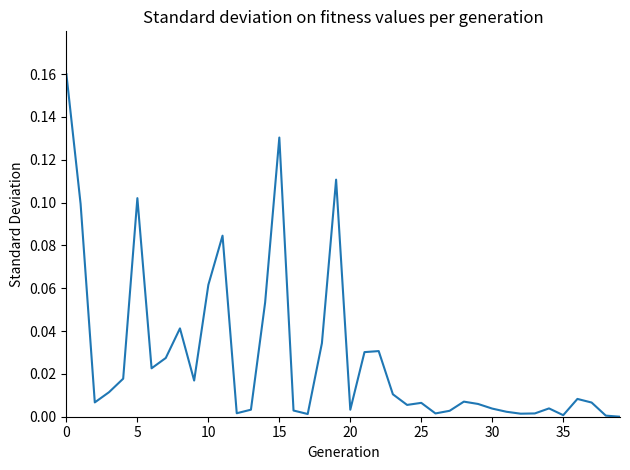

How many points are higher than both their immediate neighbors (excluding endpoints)?

10